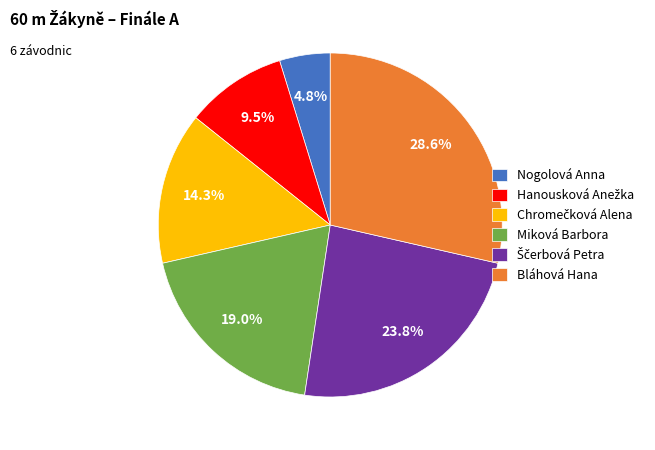

Which category has the biggest portion of the pie?

Bláhová Hana